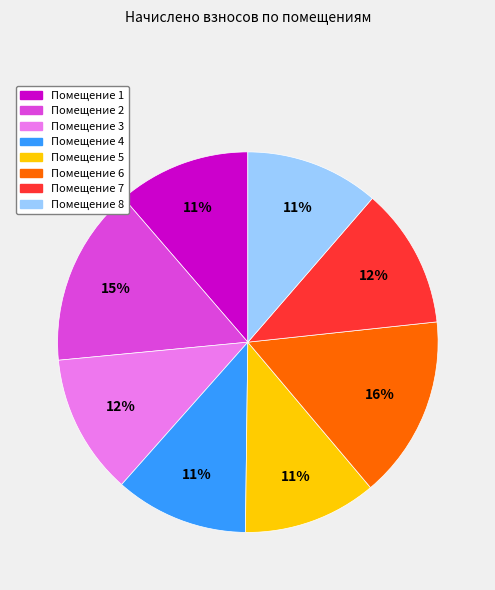

How many slices are in this pie chart?

8